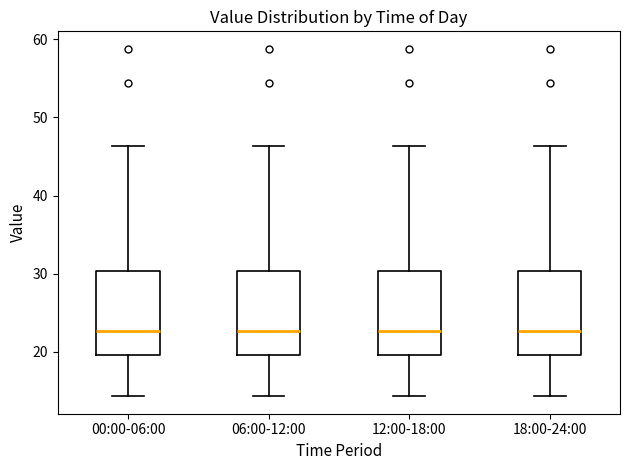

Reading left to right, read every box against the y-axis: the position of its median line, the range the box covers, and the ends of its whiskers. The values are not printed on the chart, so give them approximately, as read against the axis.

00:00-06:00: median 23, box 20 to 30, whiskers 14 to 46
06:00-12:00: median 23, box 20 to 30, whiskers 14 to 46
12:00-18:00: median 23, box 20 to 30, whiskers 14 to 46
18:00-24:00: median 23, box 20 to 30, whiskers 14 to 46